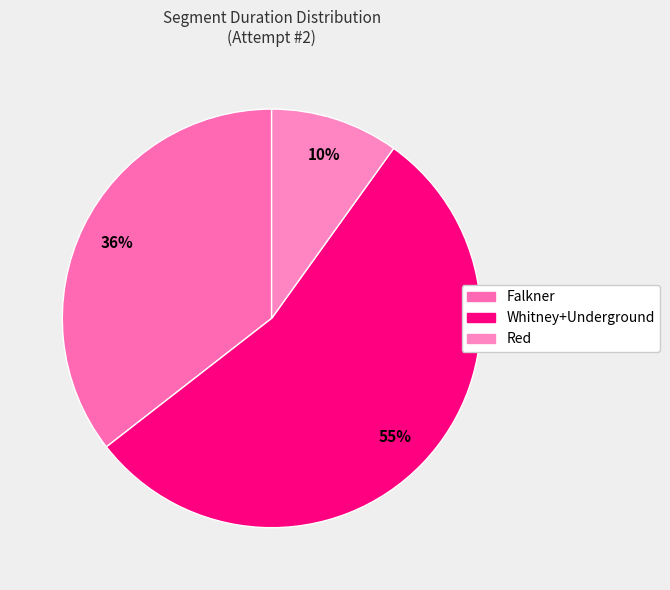

To the nearest percent, what is the difference between the largest and smallest slice percentages?

45%